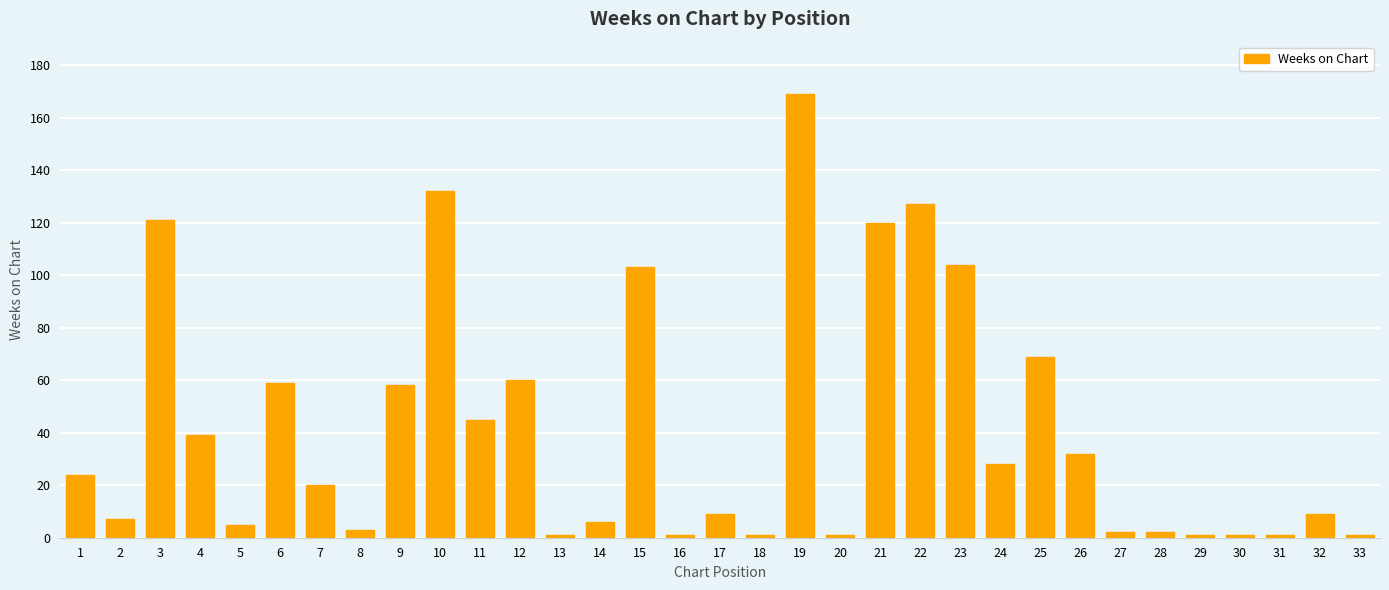

Does the chart contain stacked bars?

No